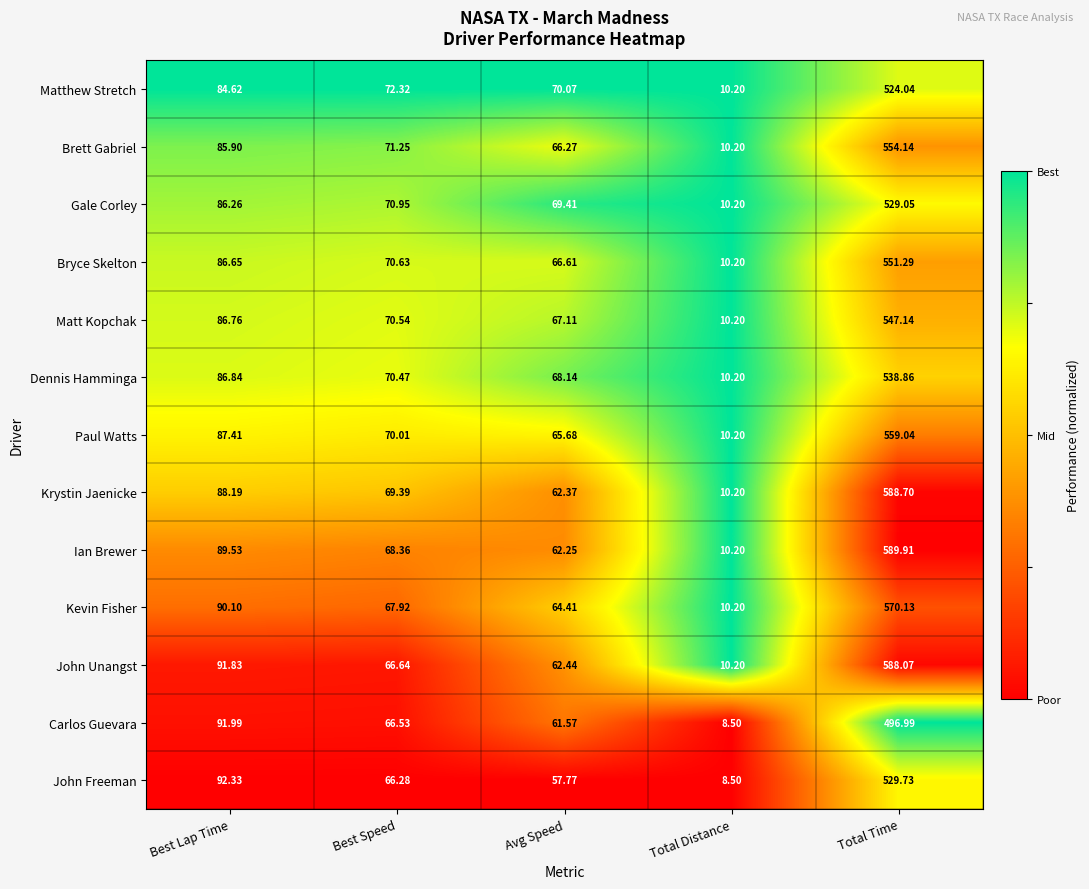

List the labels in order of Matthew Stretch value, largest first.

Total Time, Best Lap Time, Best Speed, Avg Speed, Total Distance